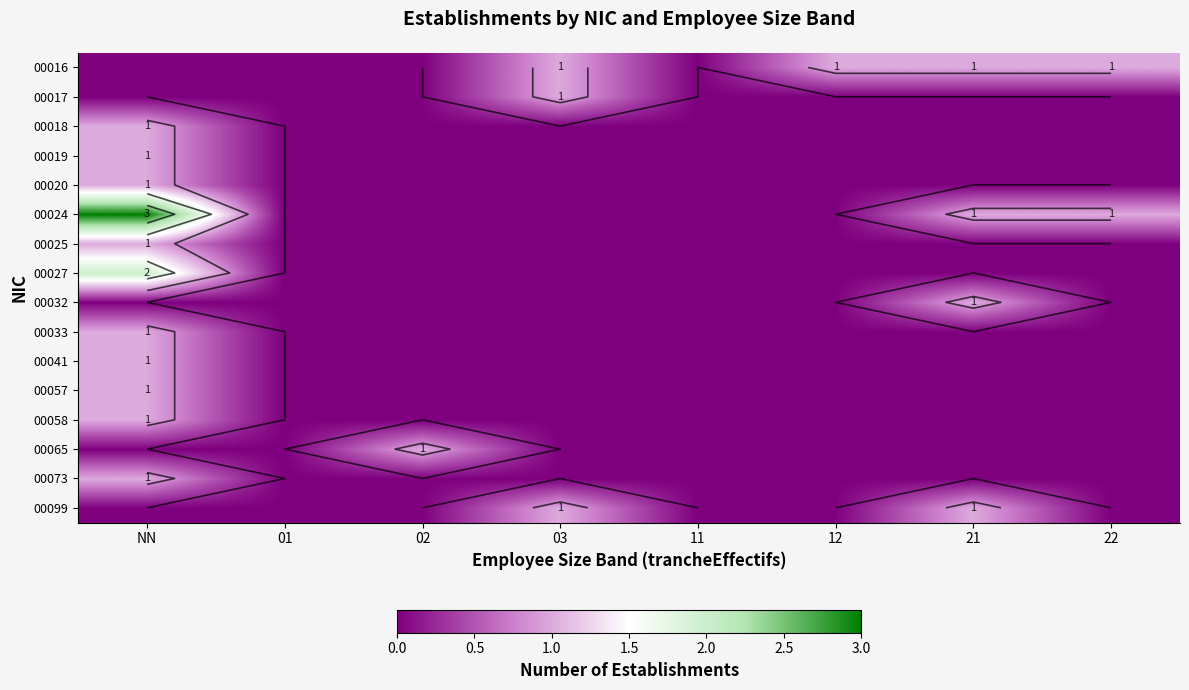

Is it true that 00033 equals -1 at 11?

False